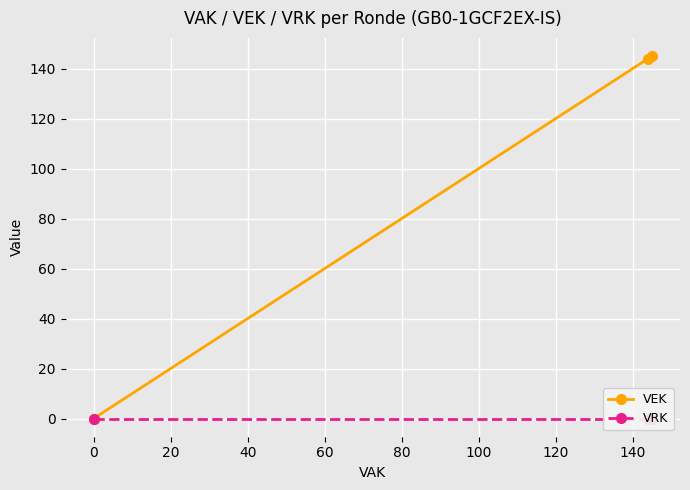

What is the difference between the second highest and minimum values in the VEK series?

144